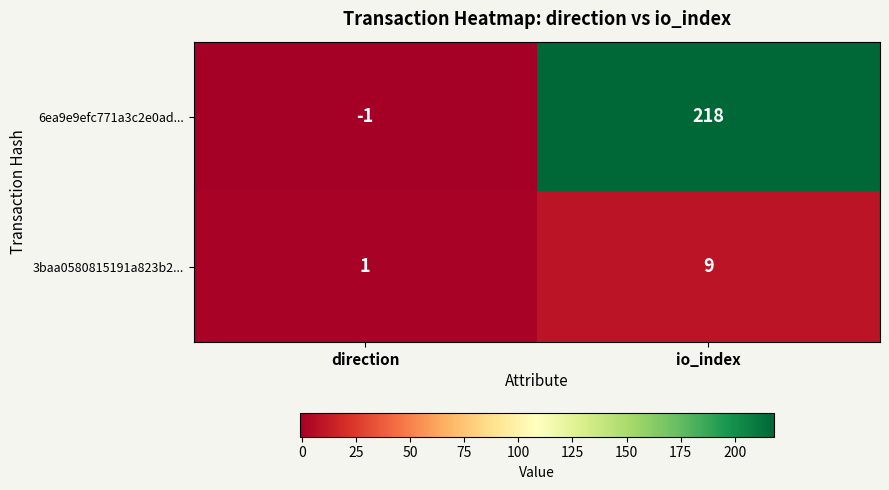

Reading right to left, extract all data points from this chart.

6ea9e9efc771a3c2e0ad...: io_index=218	direction=-1
3baa0580815191a823b2...: io_index=9	direction=1